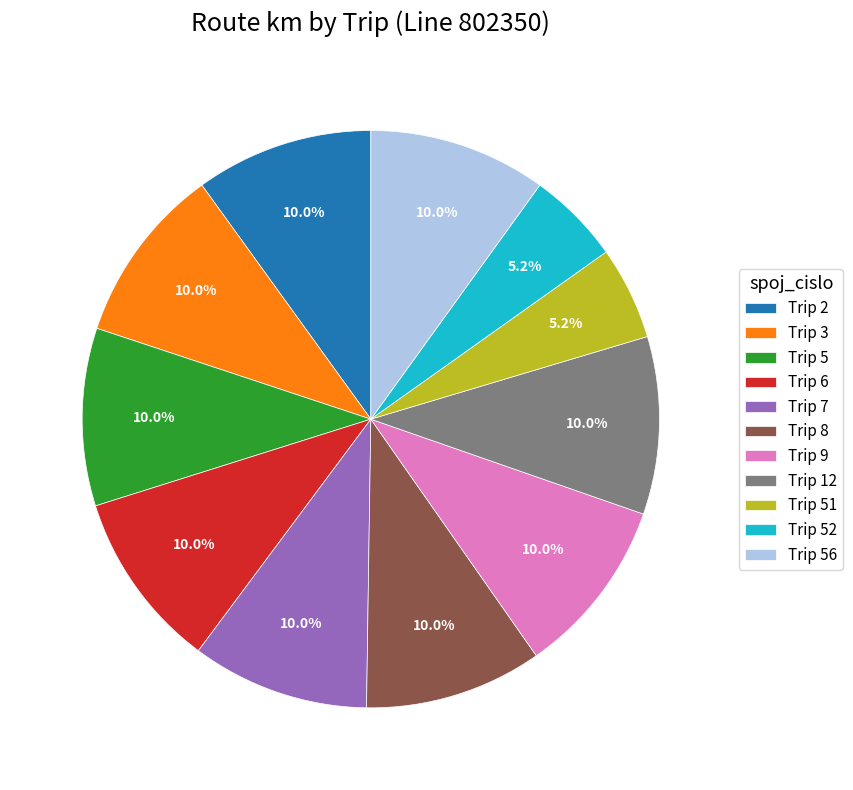

How much of the chart is everything except Trip 6?

90.0%